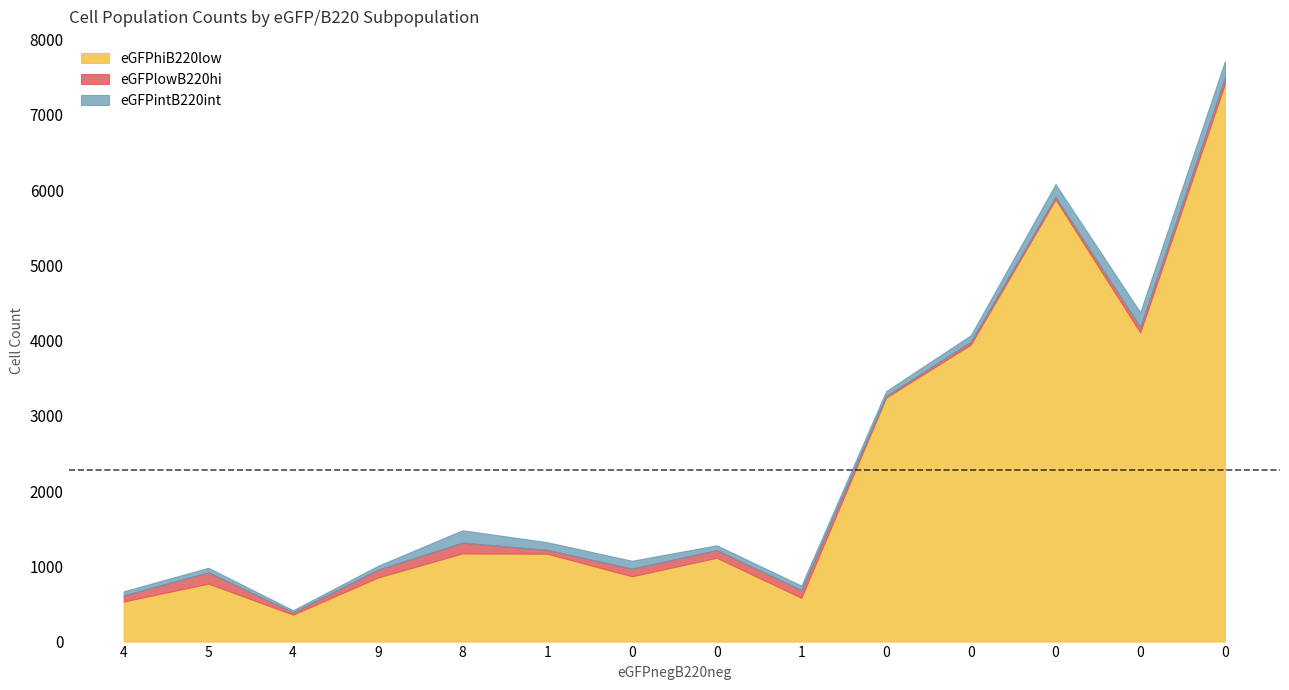

True or false: eGFPhiB220low and eGFPintB220int intersect in this chart.

False